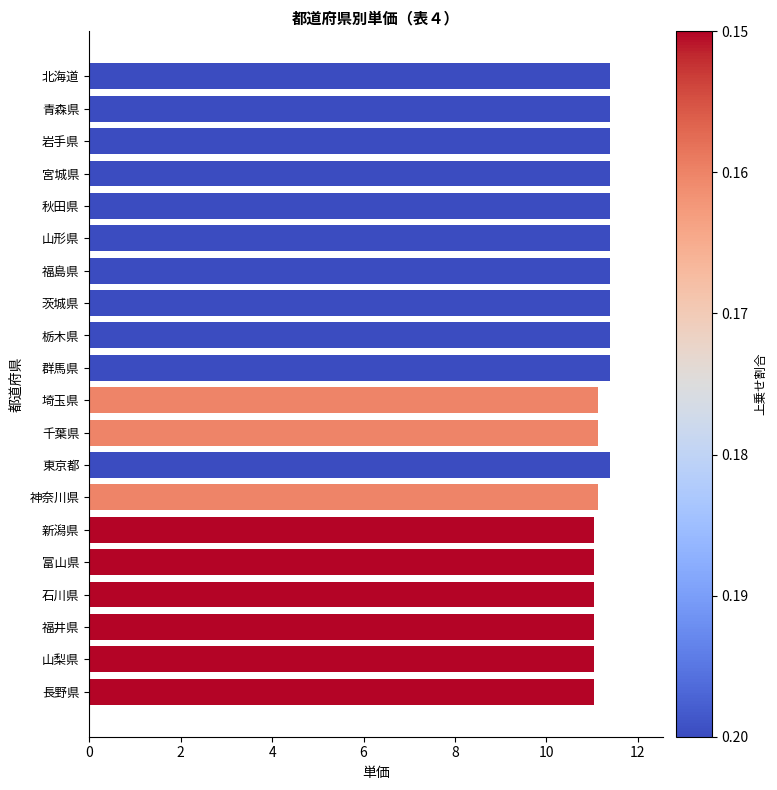

Reading top to bottom, list all the values displayed in this chart.

北海道=11.4	青森県=11.4	岩手県=11.4	宮城県=11.4	秋田県=11.4	山形県=11.4	福島県=11.4	茨城県=11.4	栃木県=11.4	群馬県=11.4	埼玉県=11.1	千葉県=11.1	東京都=11.4	神奈川県=11.1	新潟県=11.1	富山県=11.1	石川県=11.1	福井県=11.1	山梨県=11.1	長野県=11.1